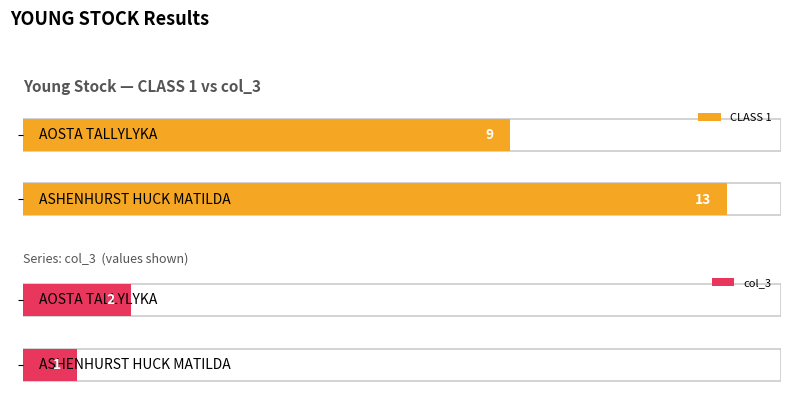

Which series has the largest range (max minus min)?

CLASS 1